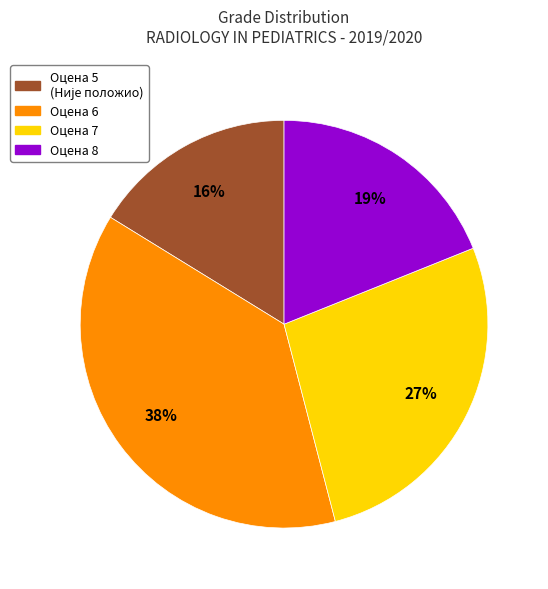

Is there a majority slice in this chart?

No